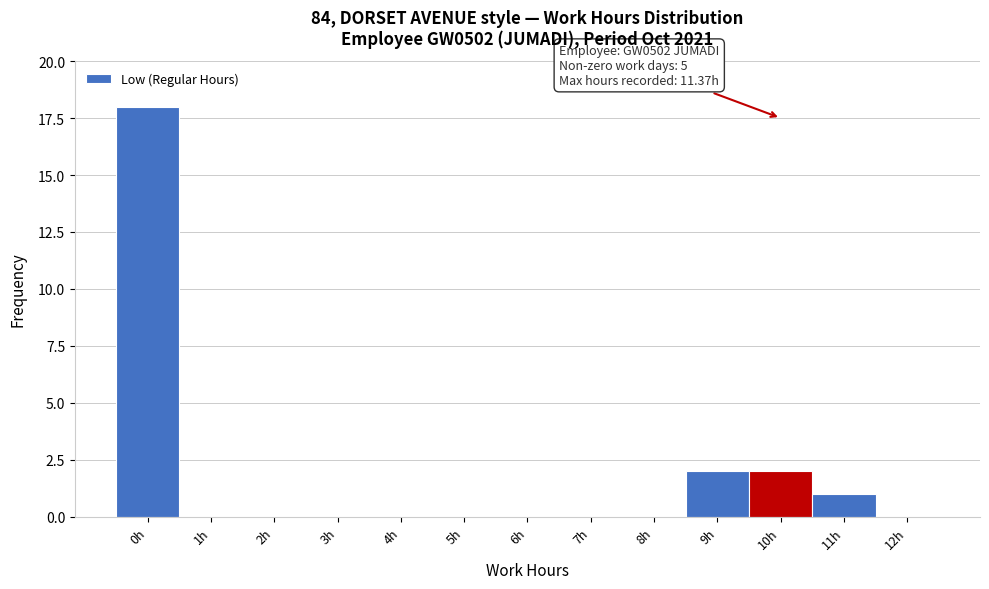

Reading left to right, extract all data points from this chart.

0h=18	1h=0	2h=0	3h=0	4h=0	5h=0	6h=0	7h=0	8h=0	9h=2	10h=2	11h=1	12h=0